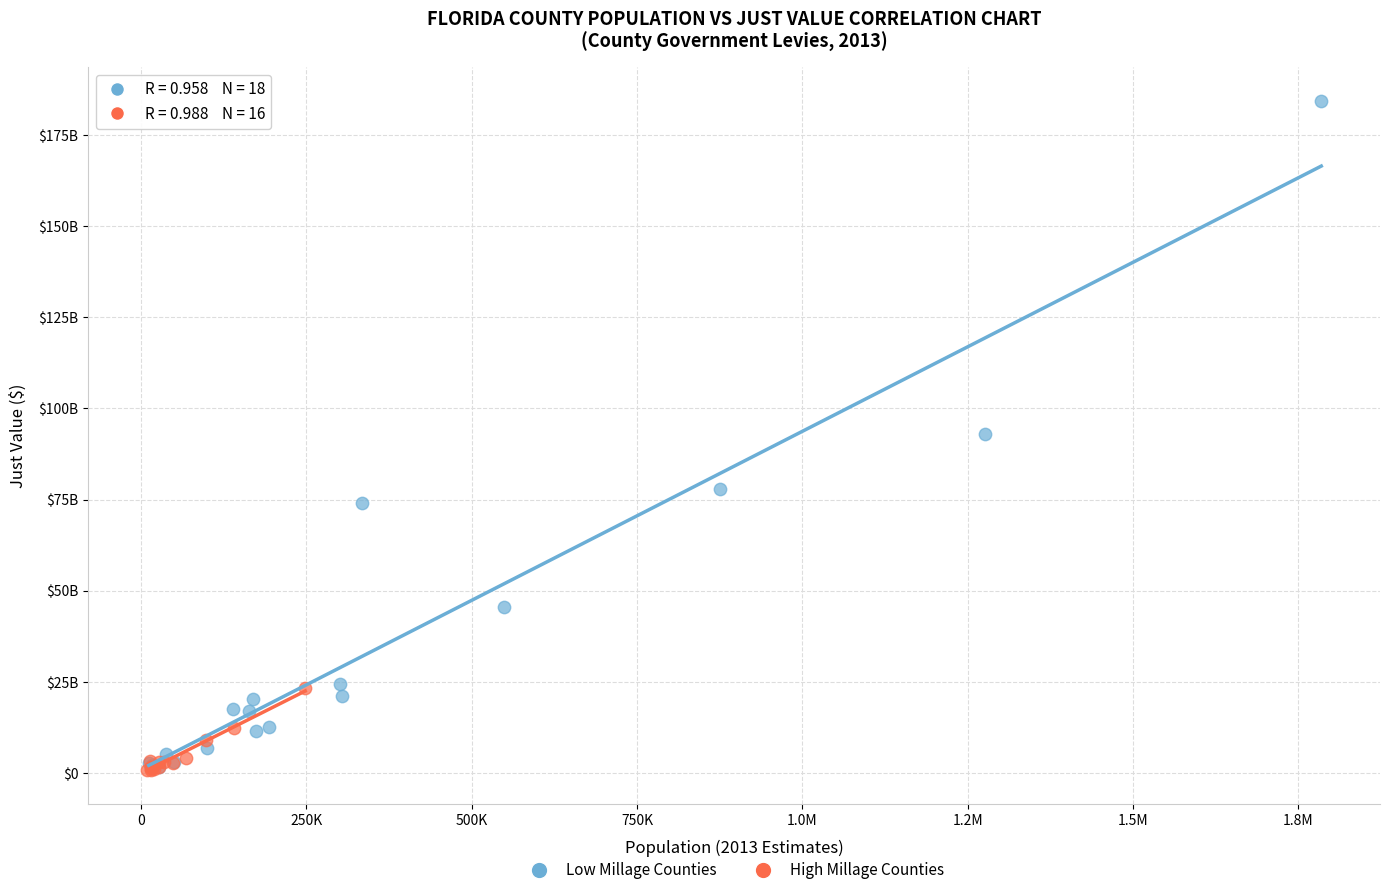

What are all the series names shown in the legend?

Low Millage Counties, High Millage Counties